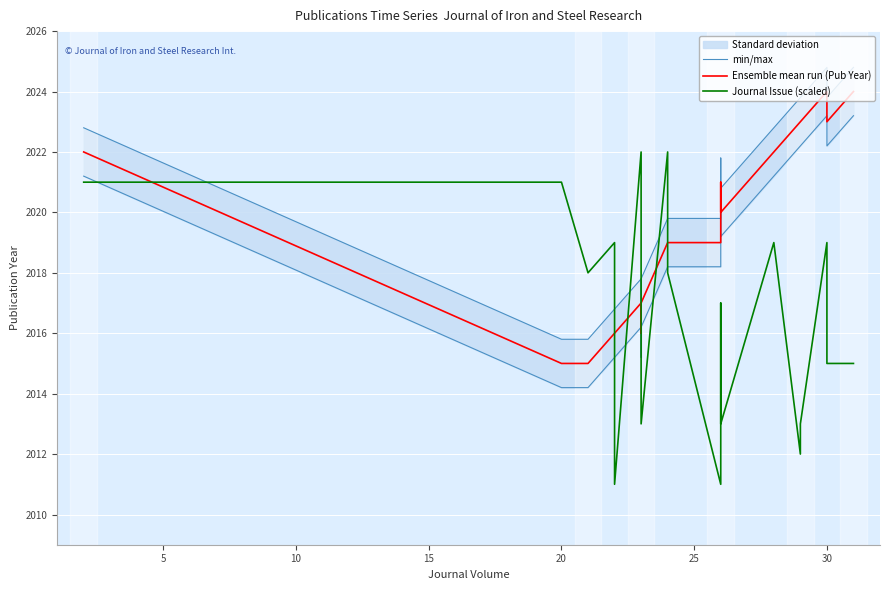

Does the chart display data point markers on the line(s)?

No